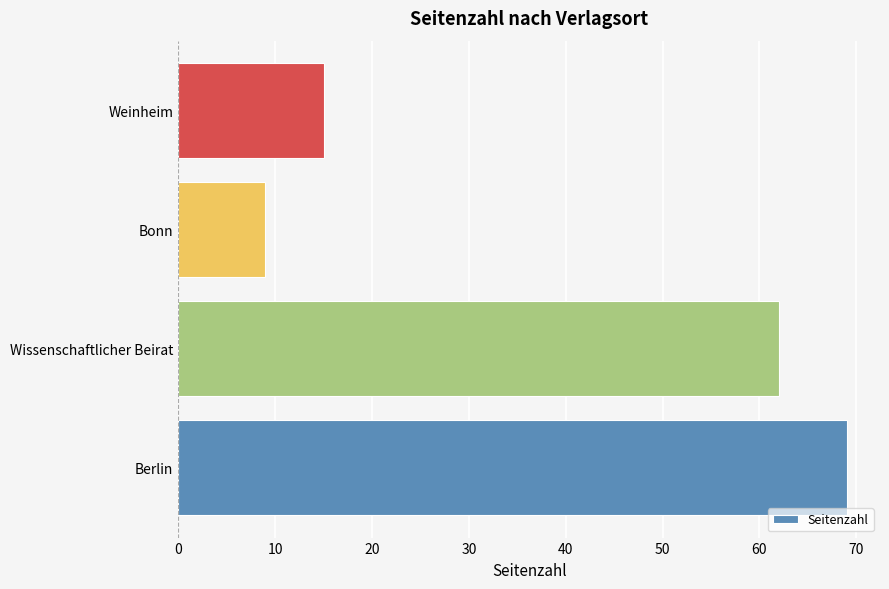

Reading bottom to top, list all the values displayed in this chart.

69	62	9	15